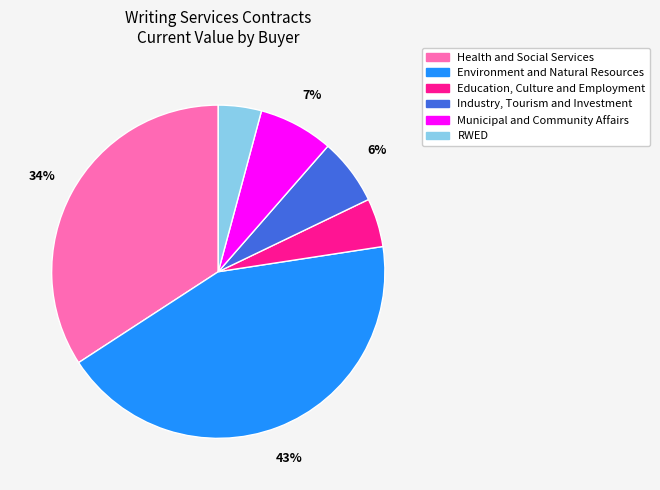

Do Health and Social Services and Municipal and Community Affairs together represent more than half of the pie?

No